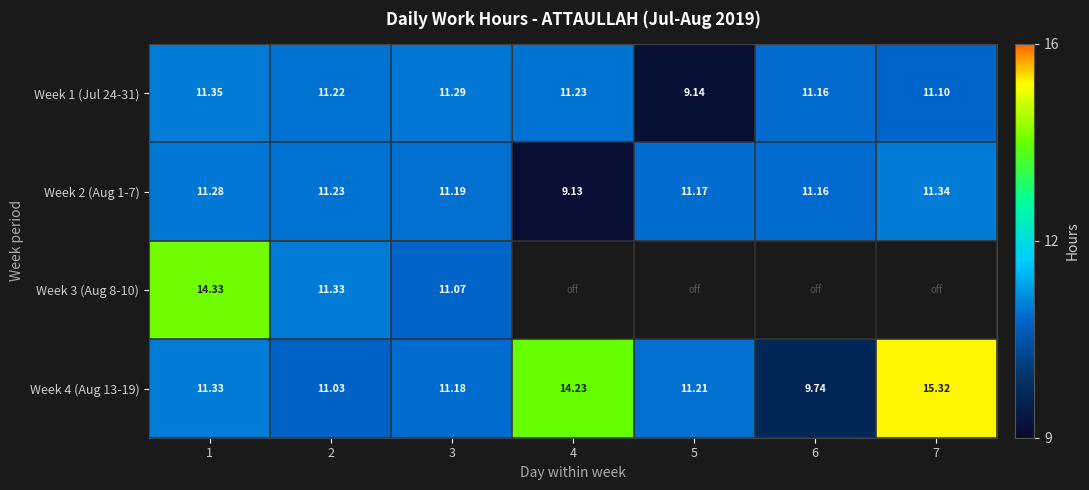

The Week 2 (Aug 1-7) series shows 9.1 at 4. True or false?

True